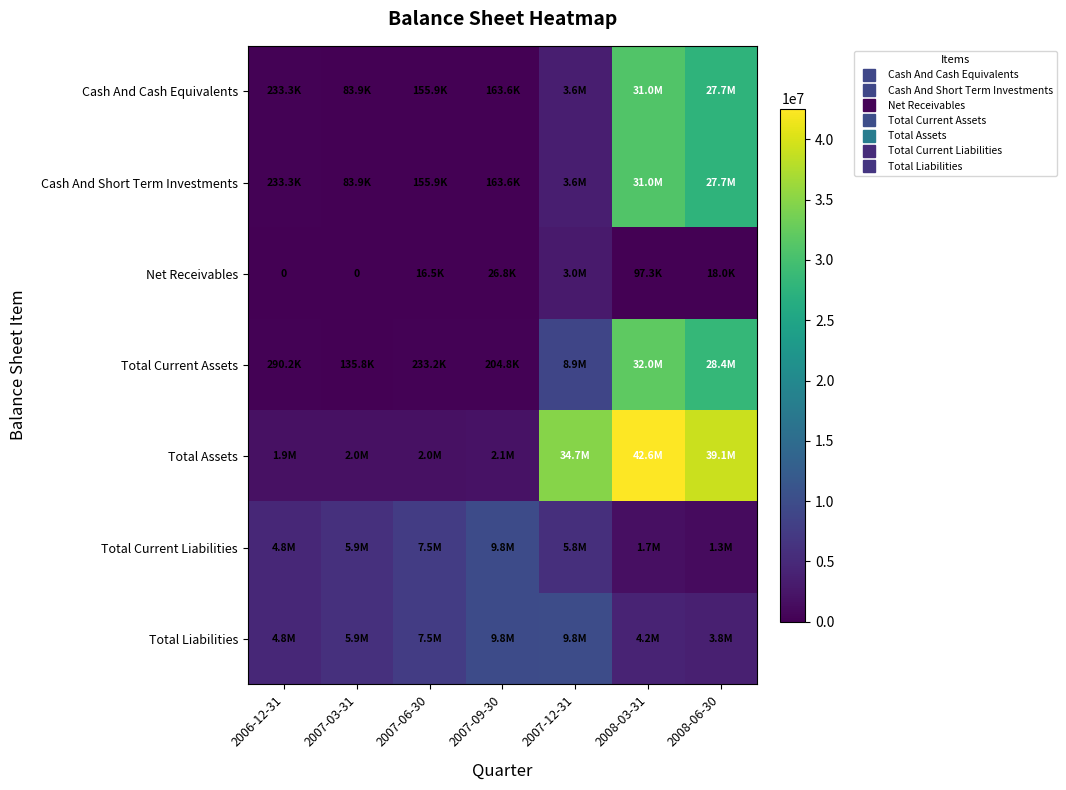

Which has a higher value, 2008-03-31 or 2007-09-30?

2008-03-31